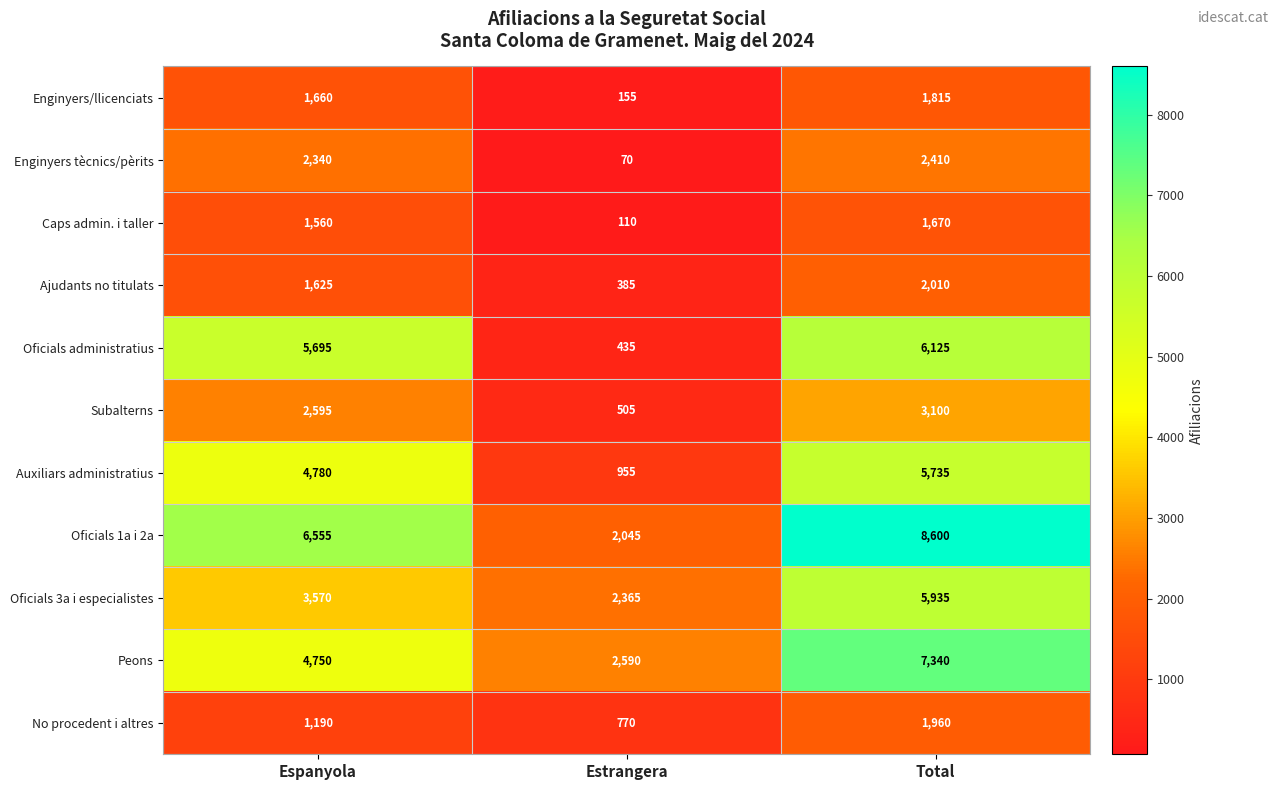

At which label is Oficials 3a i especialistes closest to 4150?

Espanyola